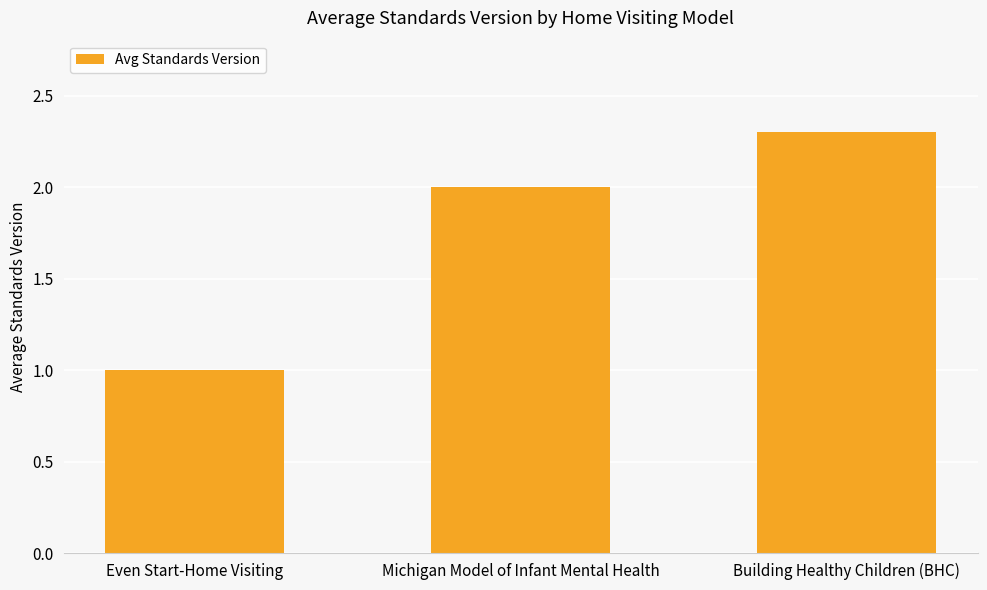

Rank the categories by value from highest to lowest.

Building Healthy Children (BHC), Michigan Model of Infant Mental Health, Even Start-Home Visiting